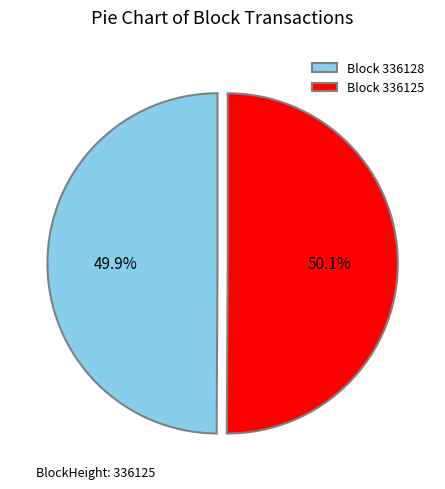

How many slices are in this pie chart?

2